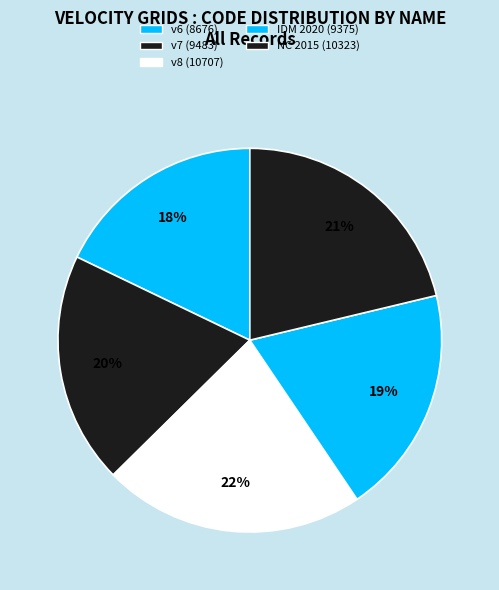

How many slices are in this pie chart?

5